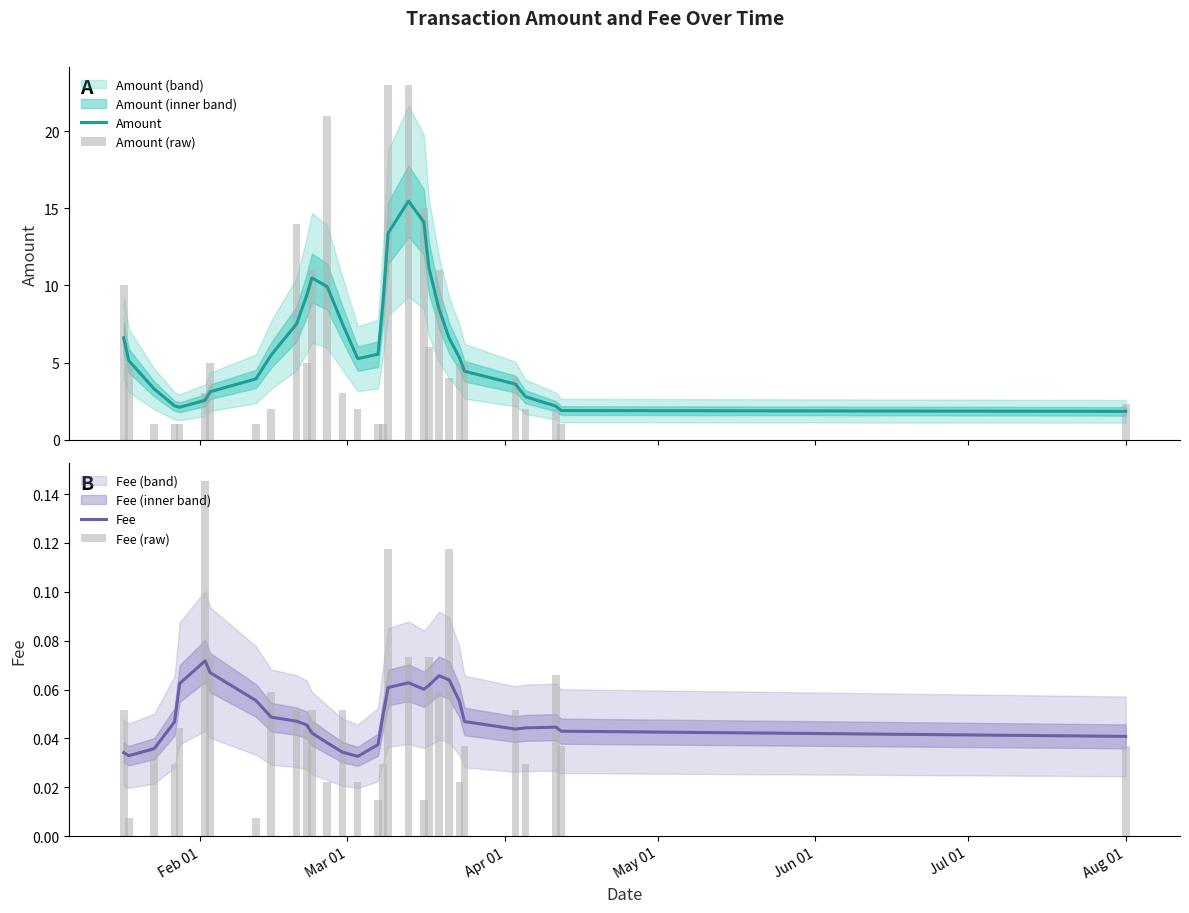

What are all the series names shown in the legend?

Amount, Amount (raw), Fee, Fee (raw)